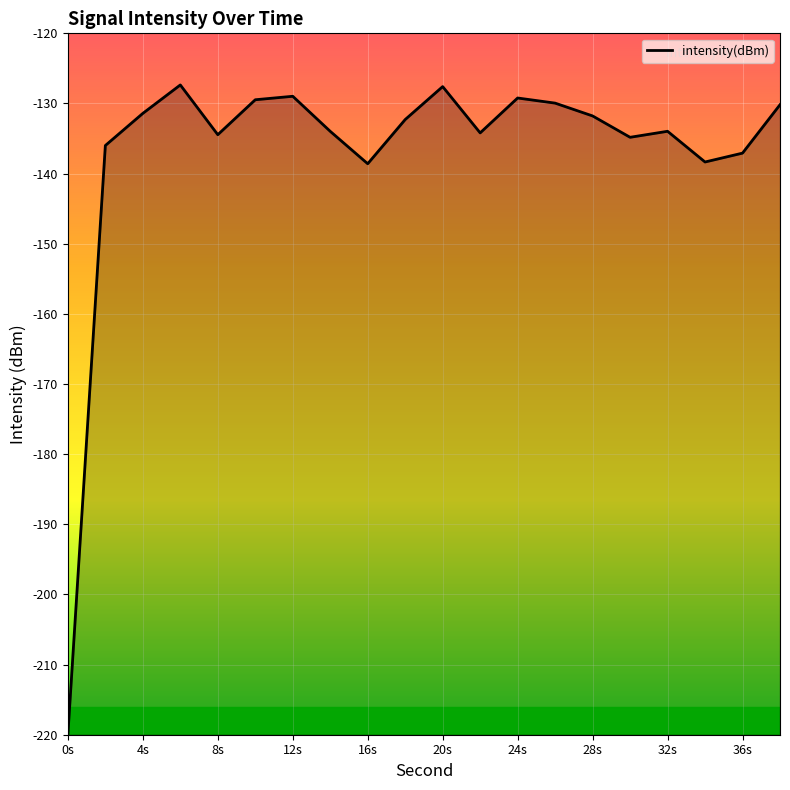

The value of intensity(dBm) at 12s is -129.0. True or false?

True